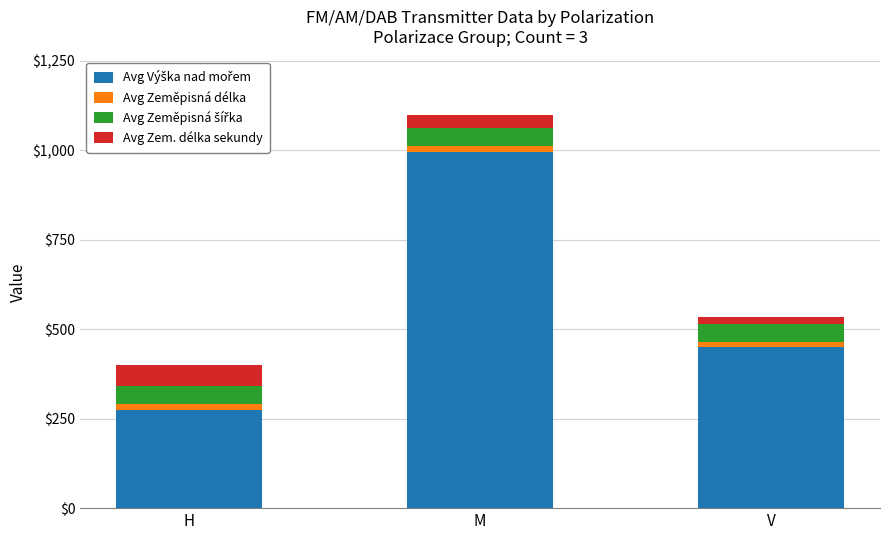

At which category is the sum across all series the highest?

M